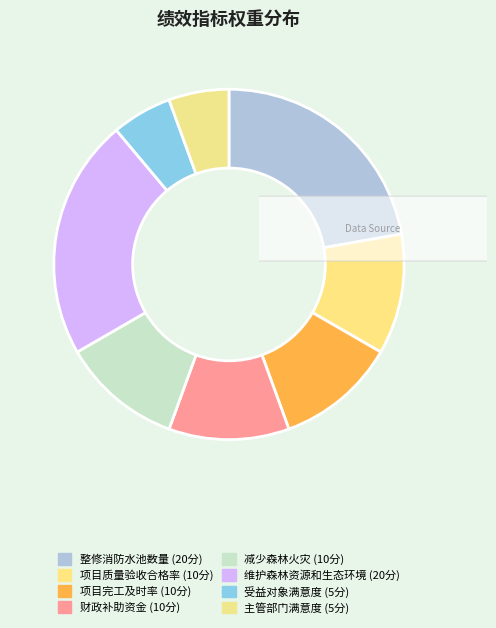

Does 主管部门满意度 represent more than half of the total?

No